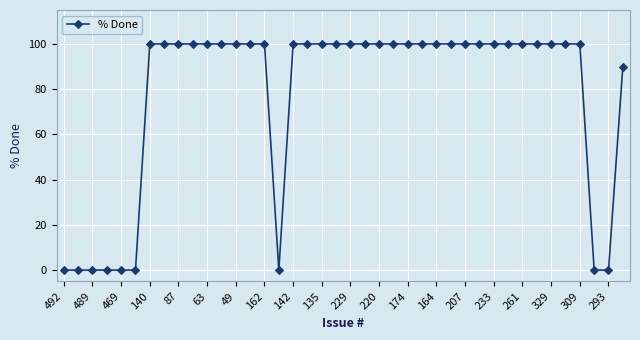

Does the chart have visible grid lines?

Yes